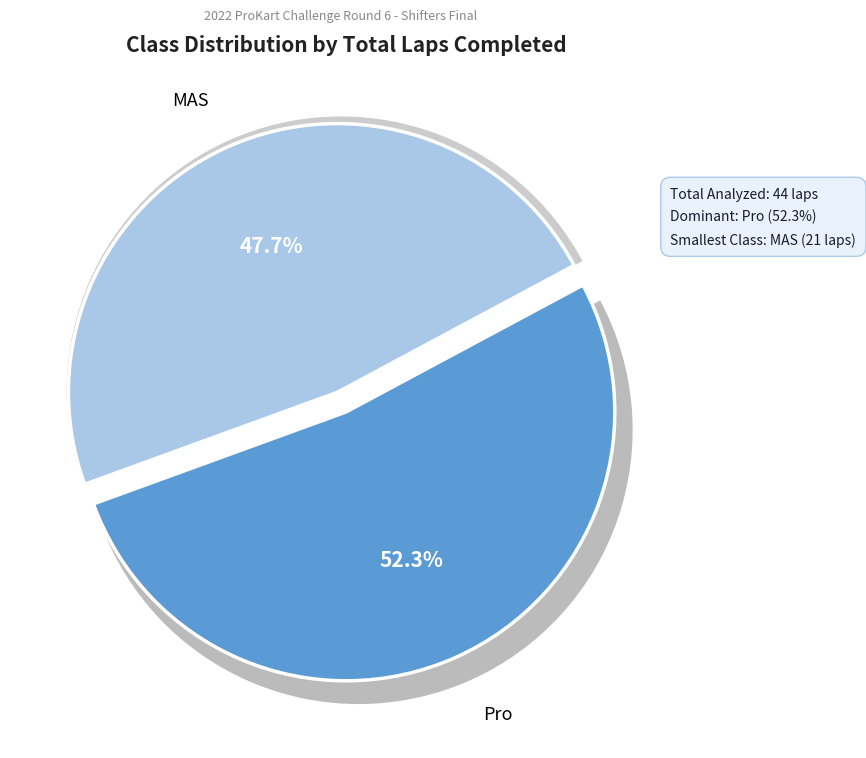

How many slices are in this pie chart?

2